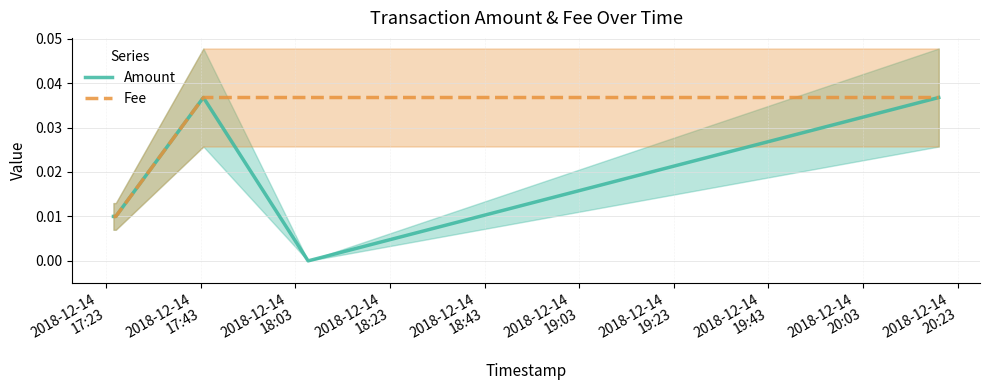

Which series has the widest spread of values?

Amount